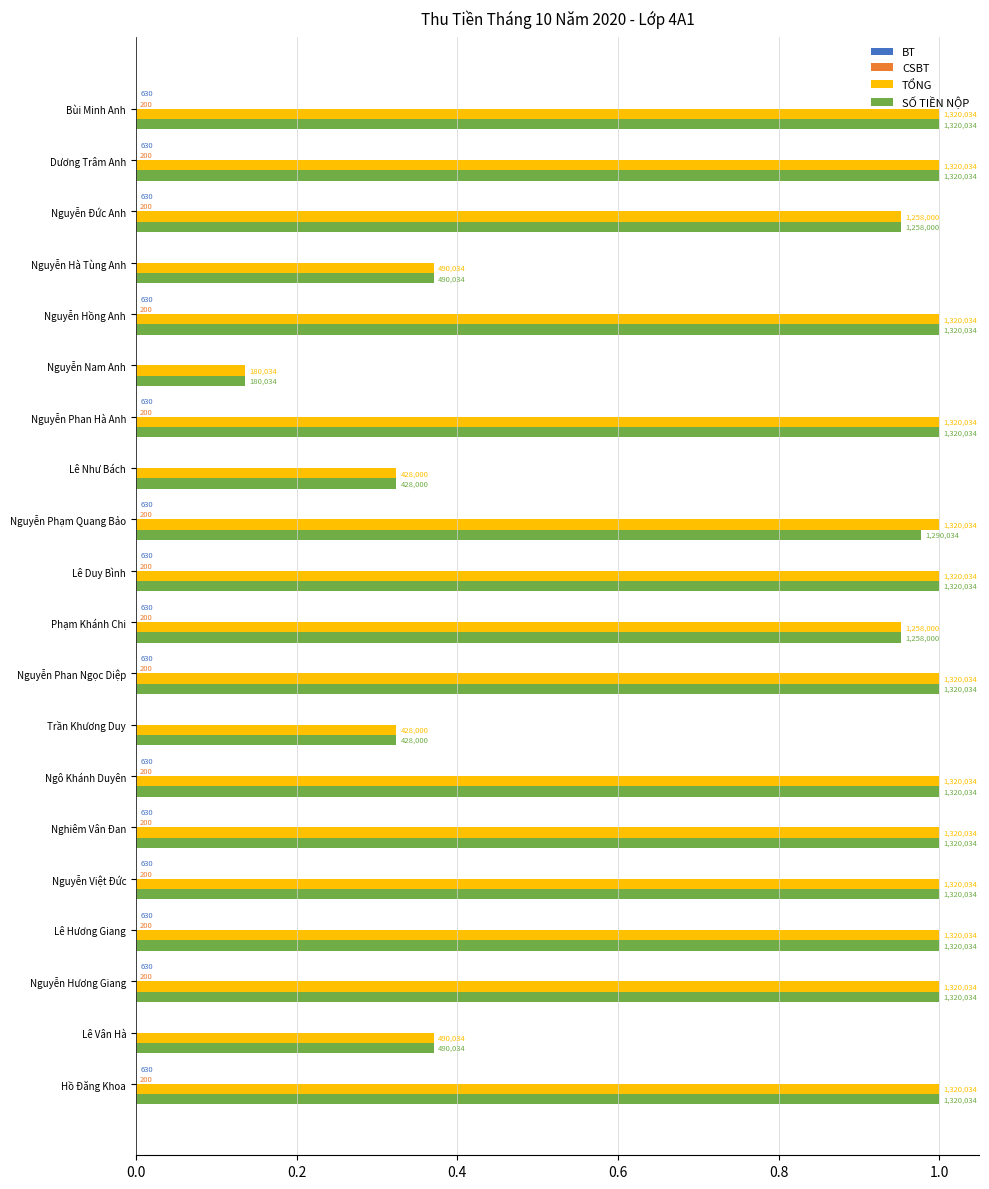

How many bars are there in total?

80